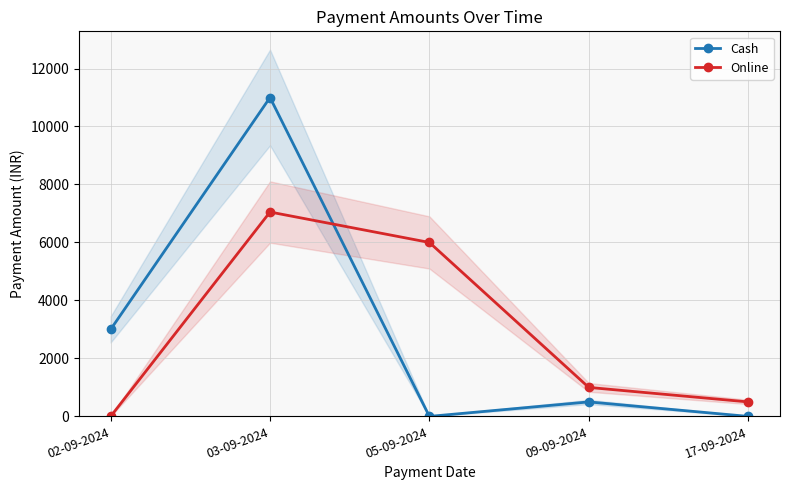

Which series has the widest spread of values?

Cash